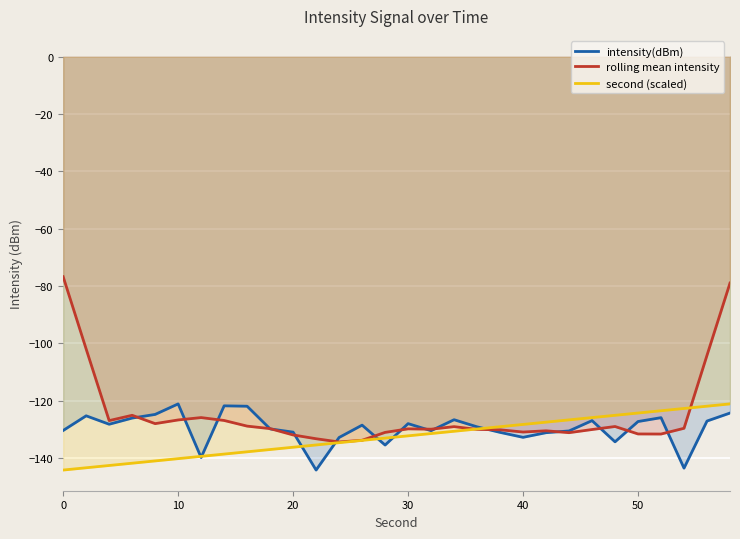

The rolling mean intensity series shows -132.0 at 20. True or false?

True